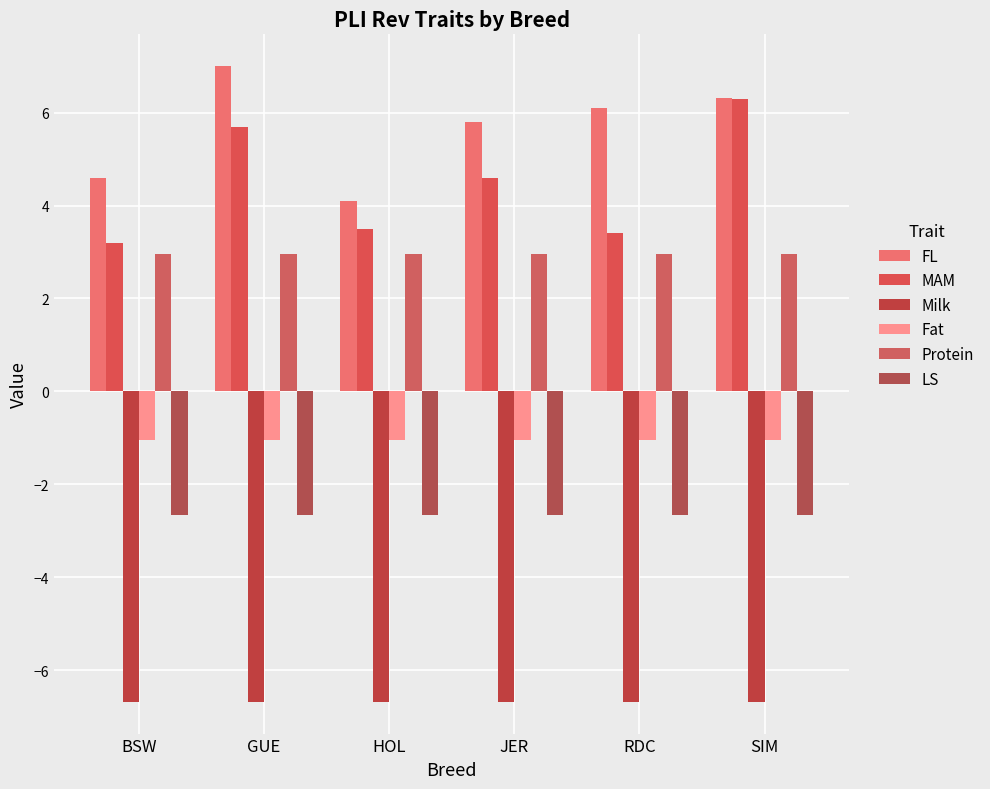

Which series has the largest total across all categories?

FL